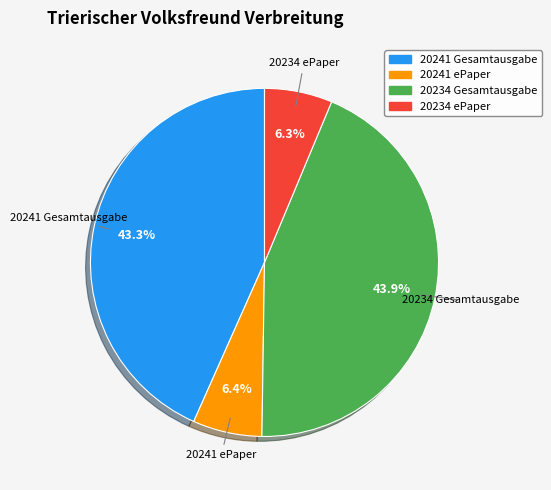

True or false: 20234 ePaper accounts for 1% of the total.

False